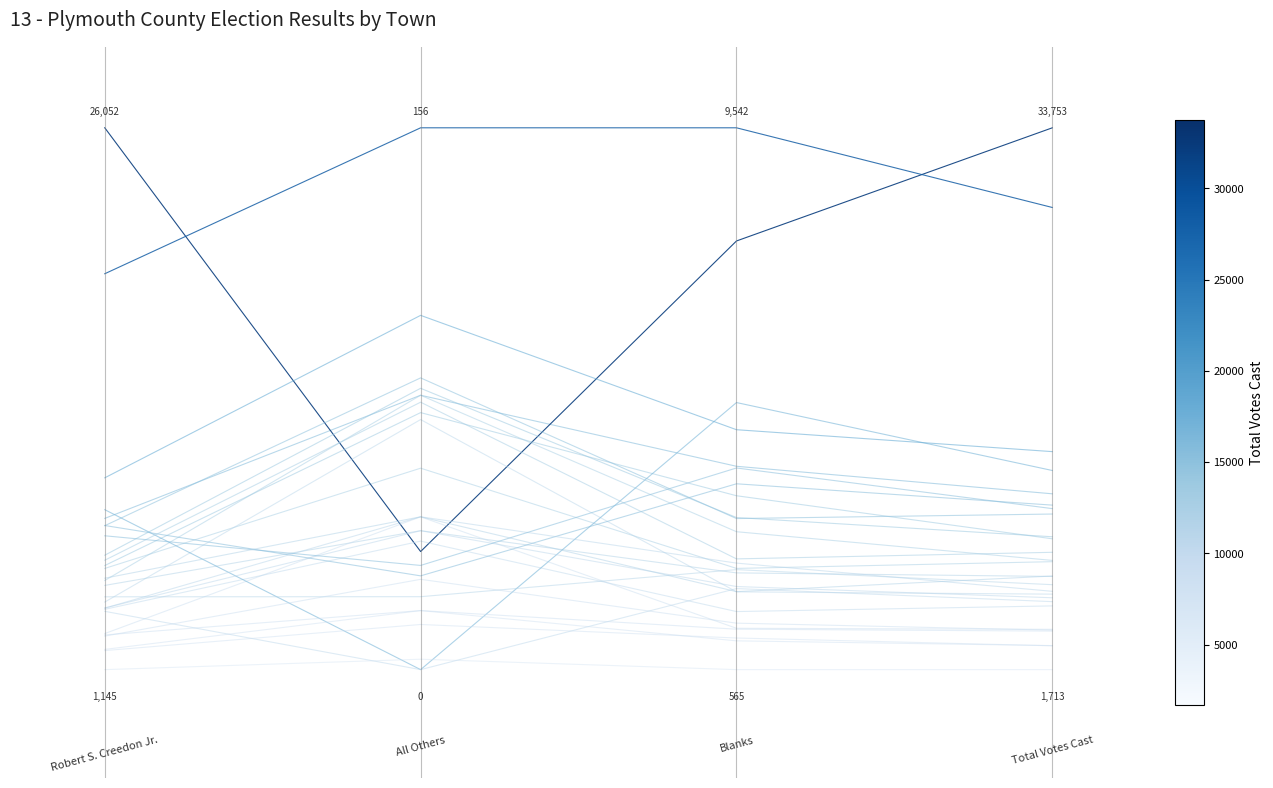

Count the values in the range 0 to 1.

4